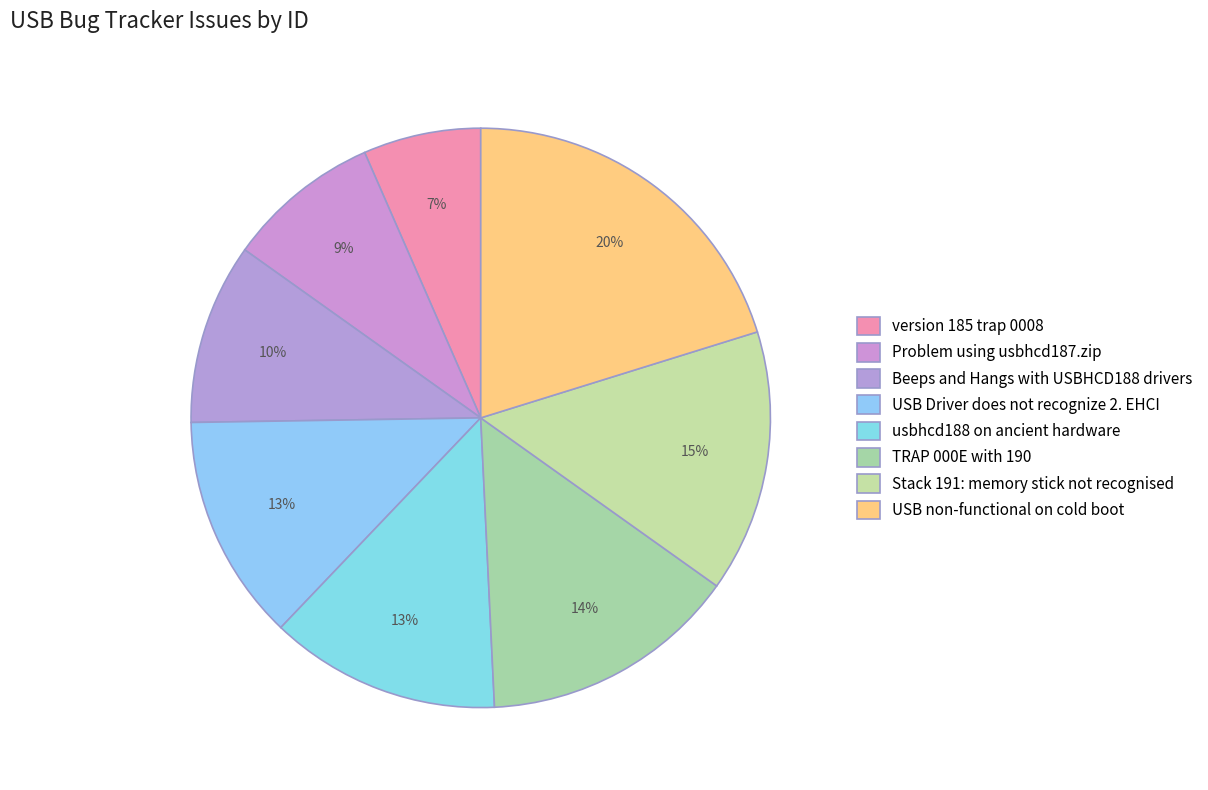

How many segments does this pie chart have?

8